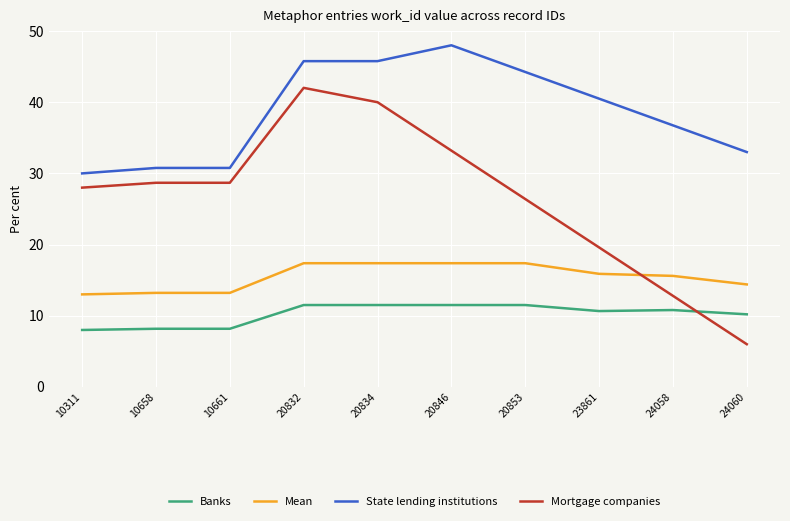

True or false: Mortgage companies and State lending institutions intersect in this chart.

False